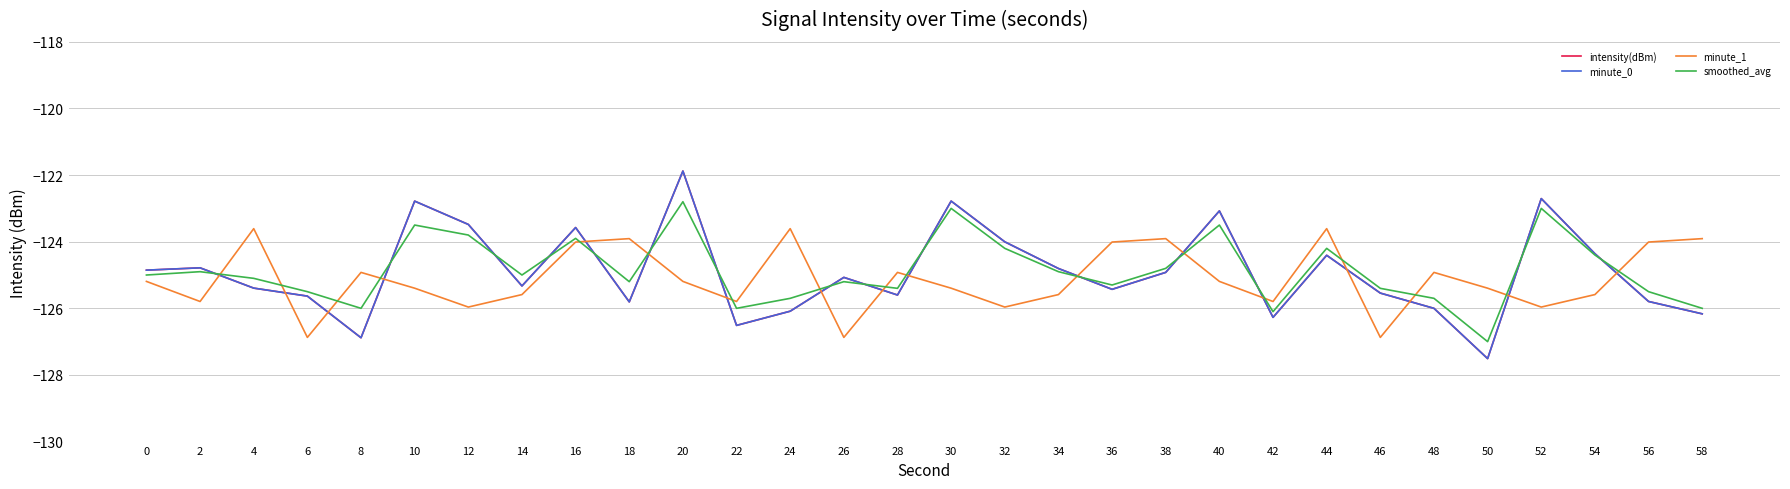

Does the chart display data point markers on the line(s)?

No